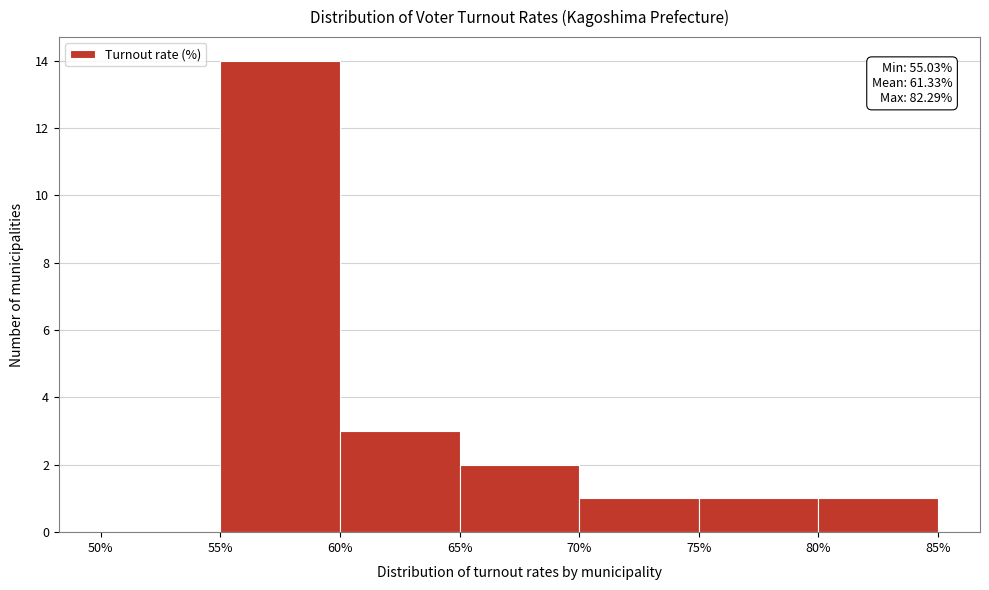

Which range on the x-axis has the tallest bar?

55% to 60%